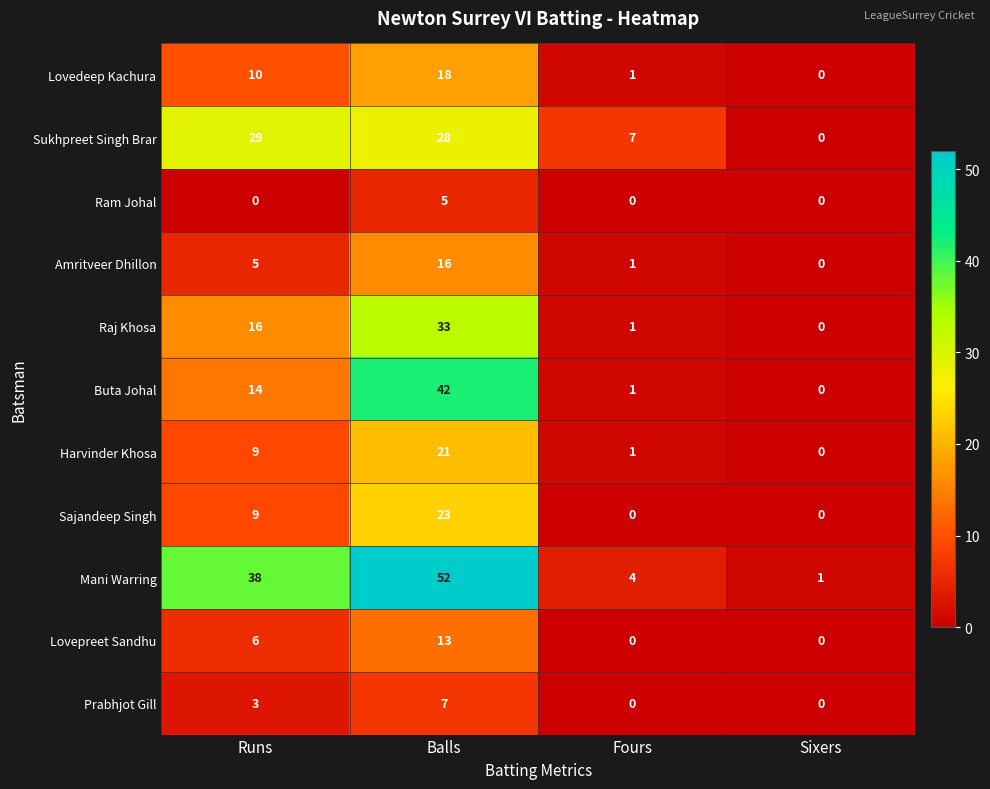

What is the maximum value shown in the chart?

52